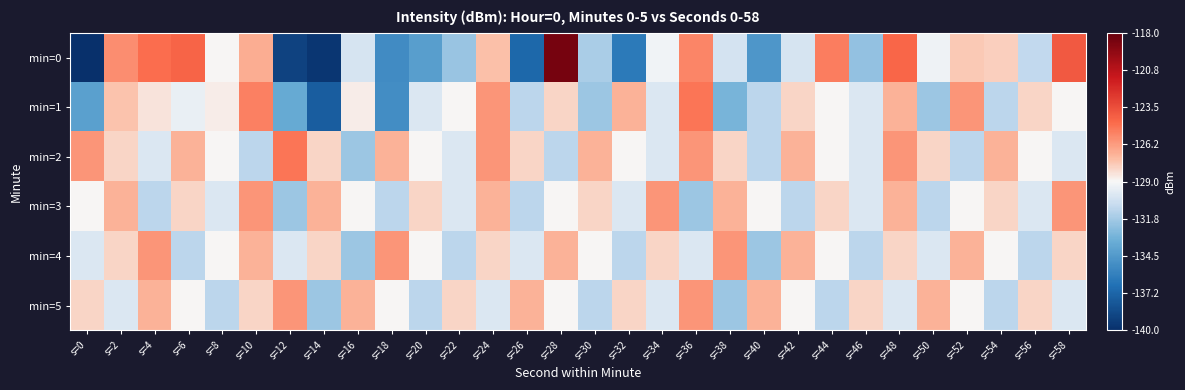

List the series in order of their peak value, highest first.

min=0, min=1, min=2, min=3, min=4, min=5